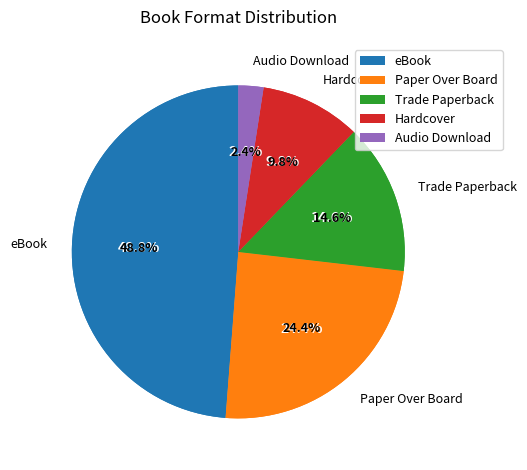

Count the number of slices in the pie.

5